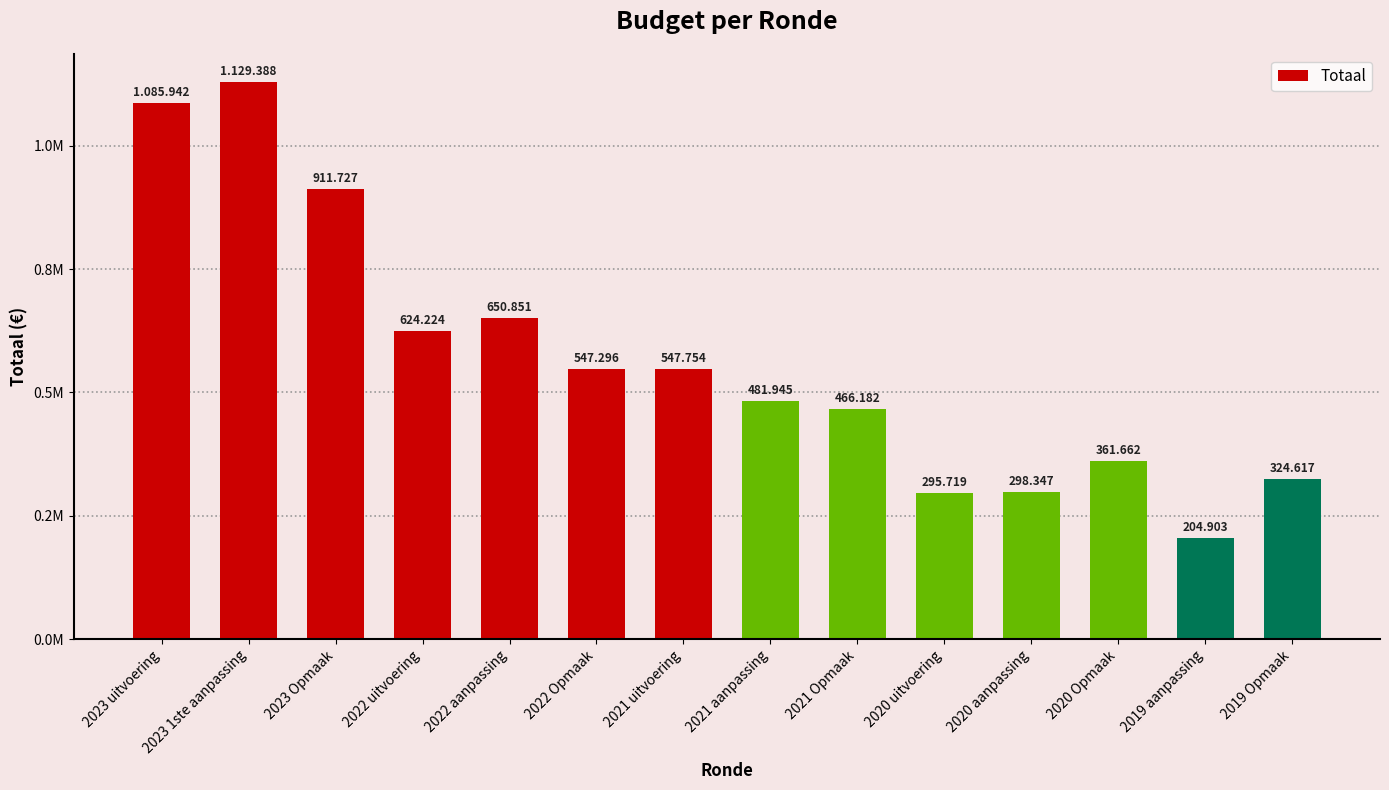

Are the bars horizontal?

No